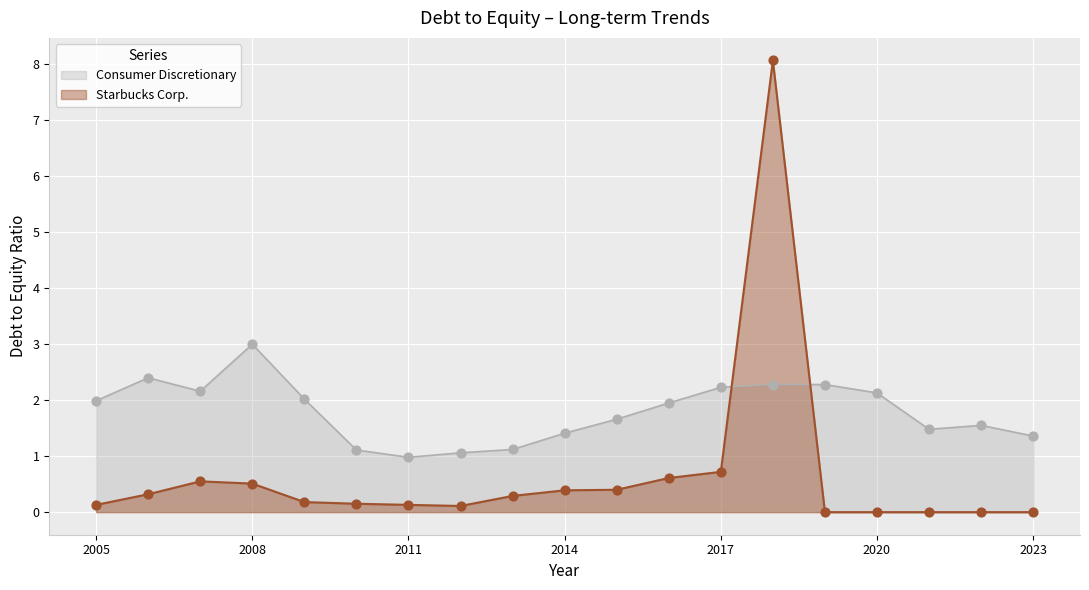

Which series reaches the minimum Y coordinate?

Starbucks Corp.